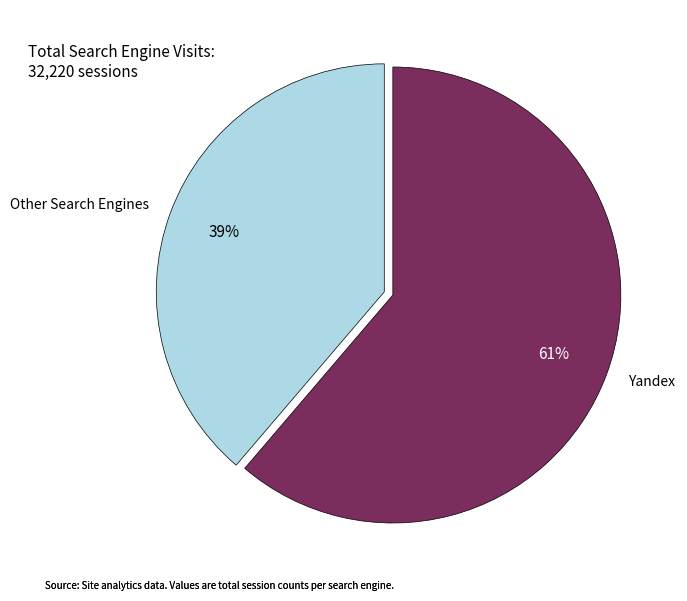

What is the smallest slice in the pie chart?

Other Search Engines